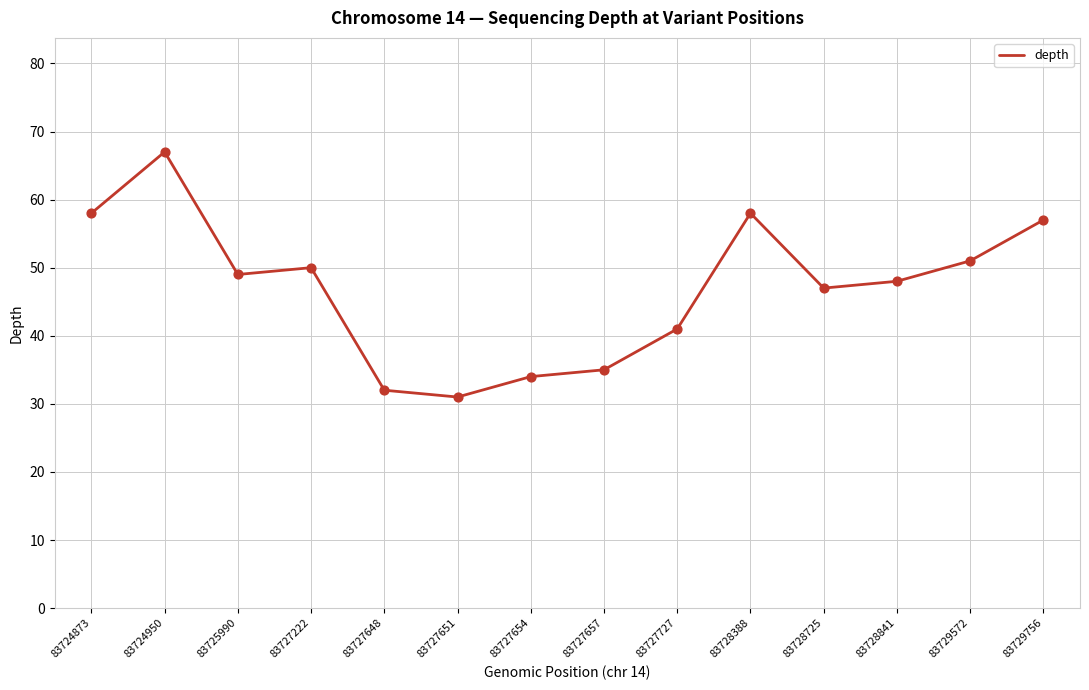

Approximately how many times larger is the value at 83727651 compared to 83728841?

0.6